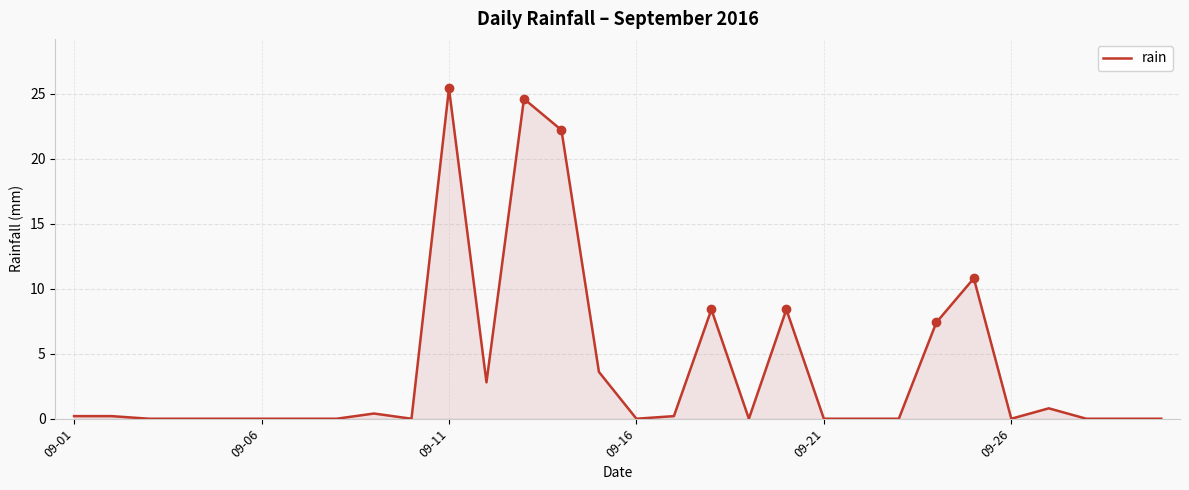

What is the maximum value shown in the chart?

25.4